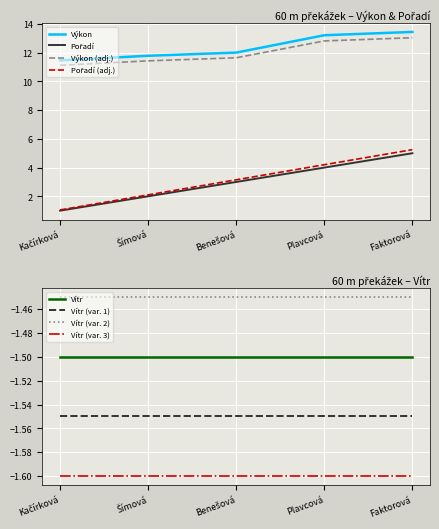

Is it true that Výkon equals 18.4 at Faktorová?

False